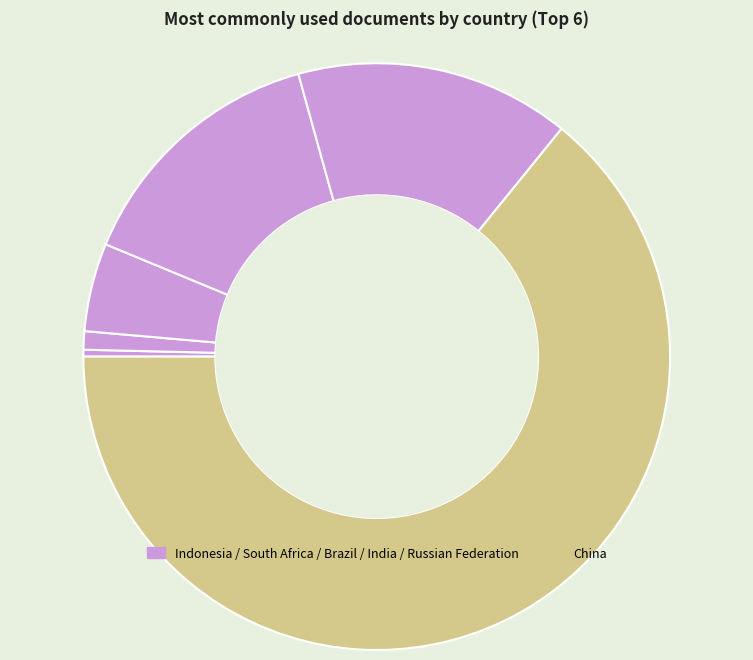

Rank the categories by value from lowest to highest.

Indonesia, South Africa, Brazil, India, Russian Federation, China